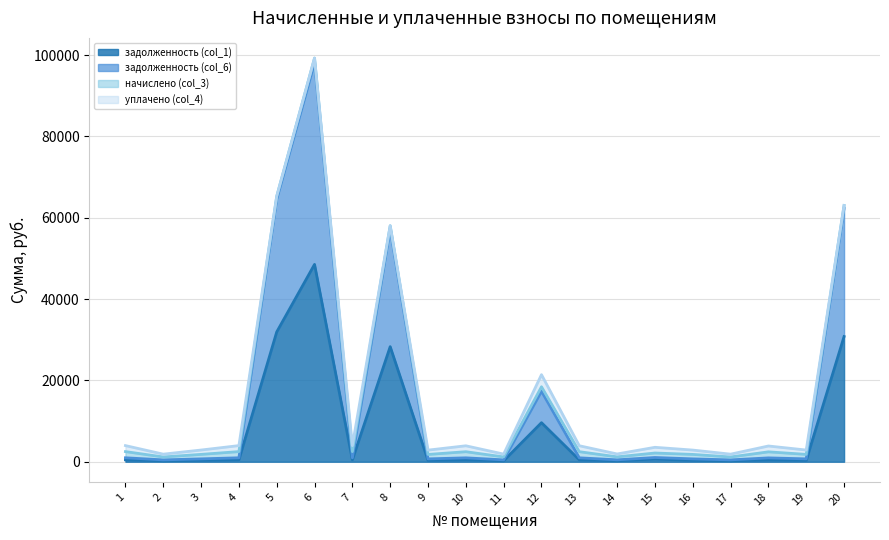

What is the highest value of the задолженность (col_6) series?

98150.8